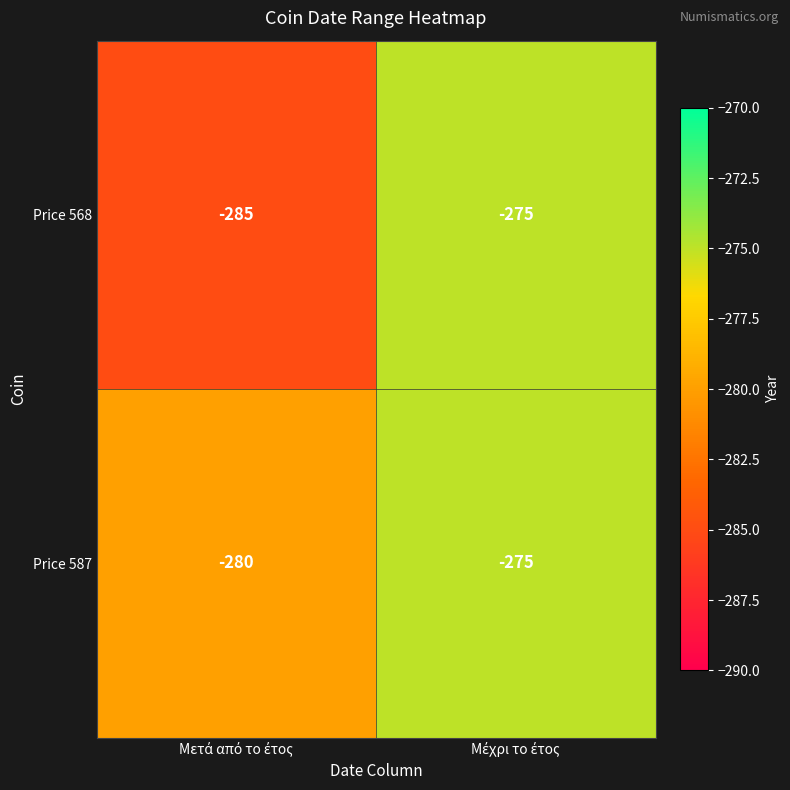

Which series has the largest total across all categories?

Price 587